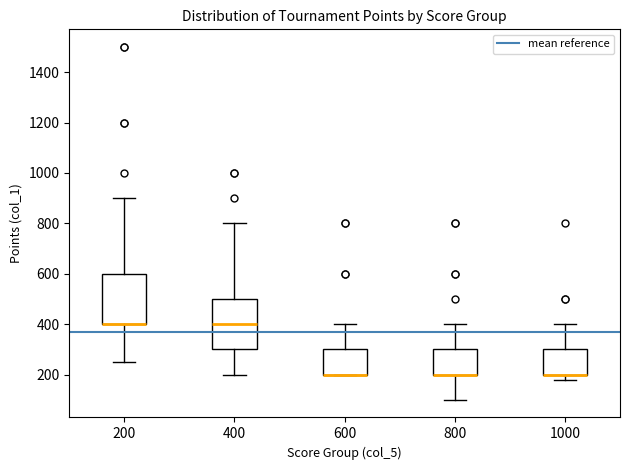

Reading left to right, read every box against the y-axis: the position of its median line, the range the box covers, and the ends of its whiskers. The values are not printed on the chart, so give them approximately, as read against the axis.

200: median 400 (drawn on the box's lower edge), box 400 to 600, whiskers 260 to 900
400: median 400, box 300 to 500, whiskers 200 to 800
600: median 200 (drawn on the box's lower edge), box 200 to 300, whiskers 200 to 400
800: median 200 (drawn on the box's lower edge), box 200 to 300, whiskers 100 to 400
1000: median 200 (drawn on the box's lower edge), box 200 to 300, whiskers 180 to 400